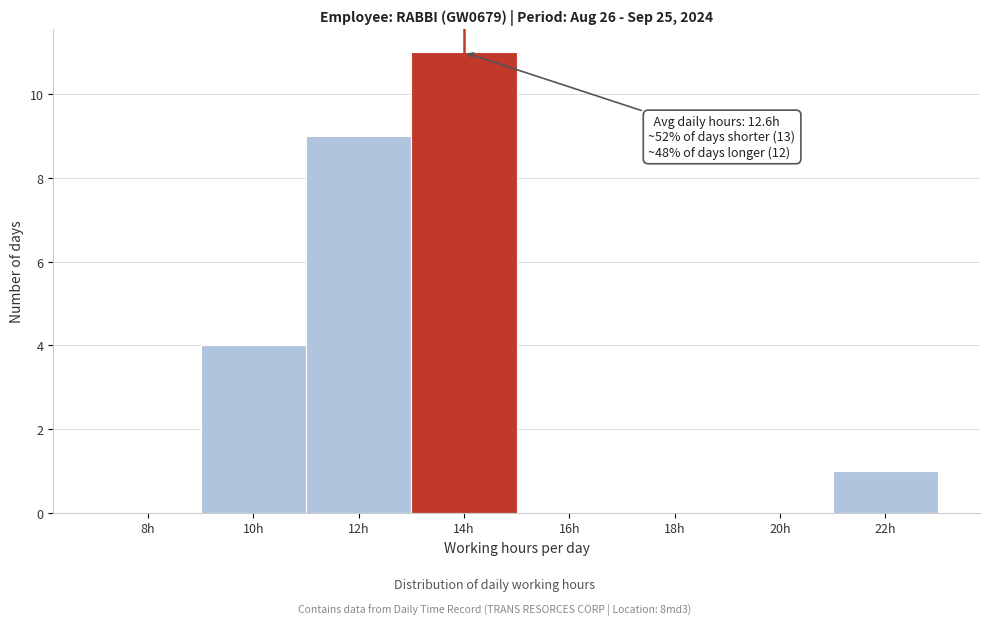

Over which range of the x-axis is the bar tallest?

13 to 15